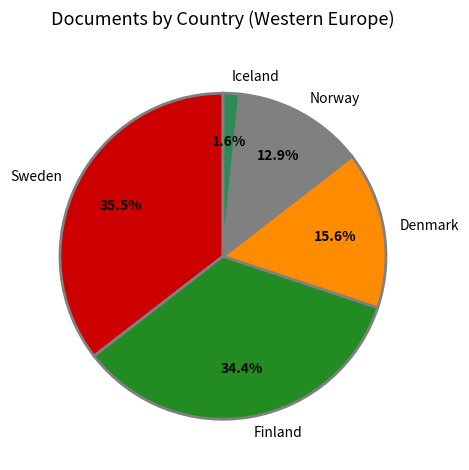

True or false: Finland accounts for 34% of the total.

True